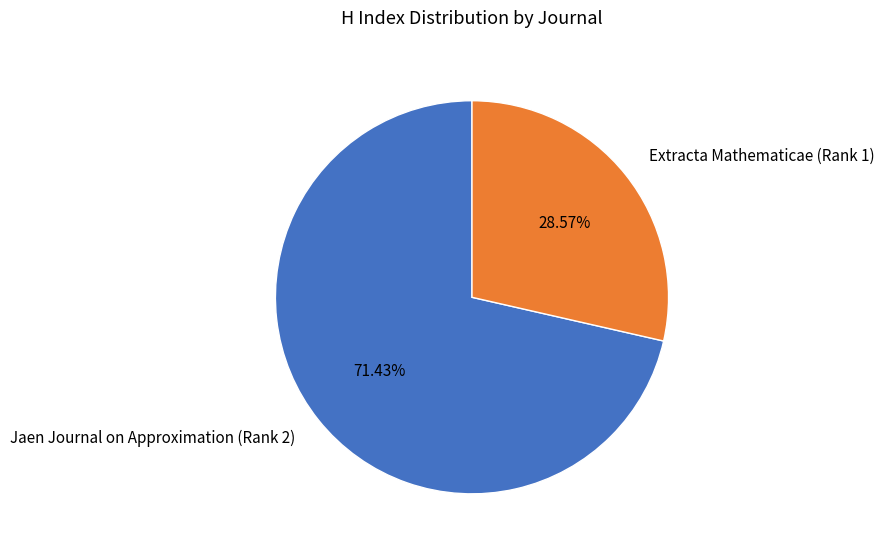

Count the number of slices in the pie.

2